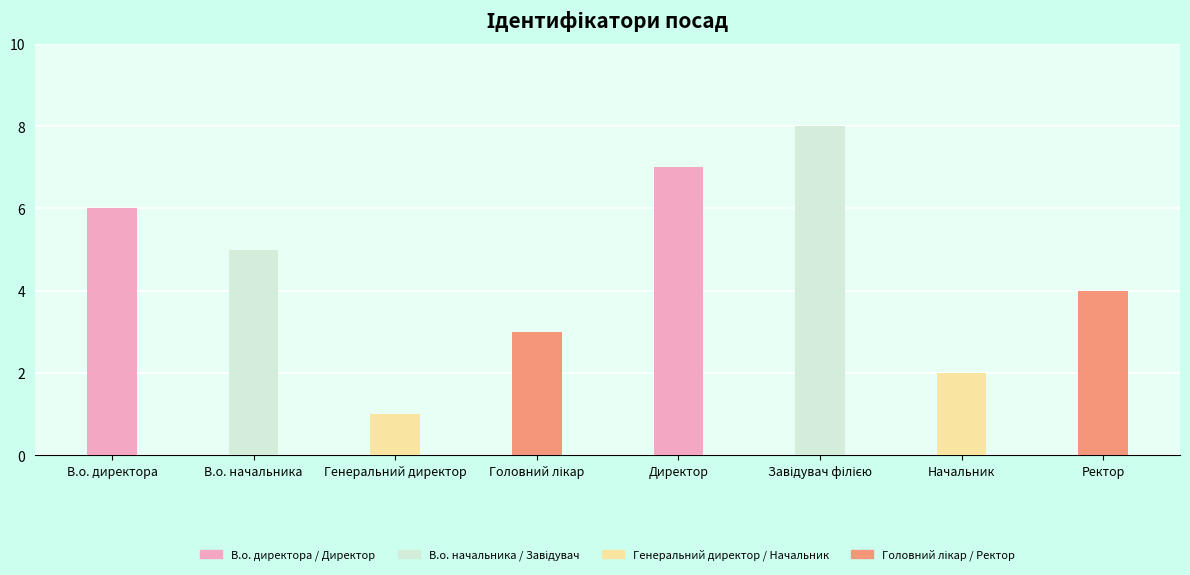

Rank the categories by value from lowest to highest.

Генеральний директор, Начальник, Головний лікар, Ректор, В.о. начальника, В.о. директора, Директор, Завідувач філією